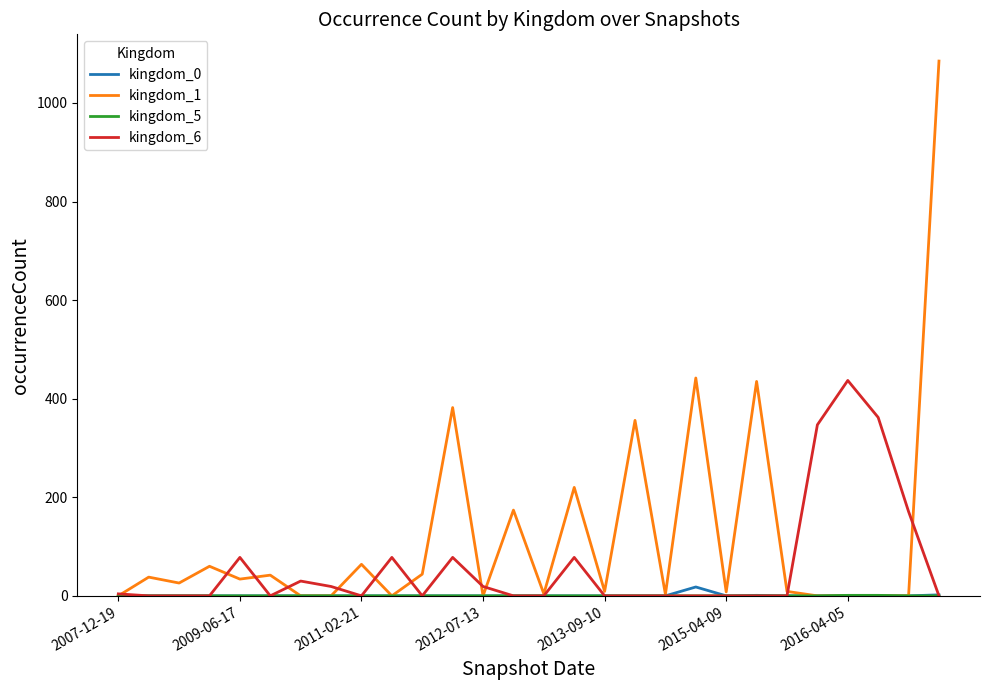

How many lines are shown in the chart?

4